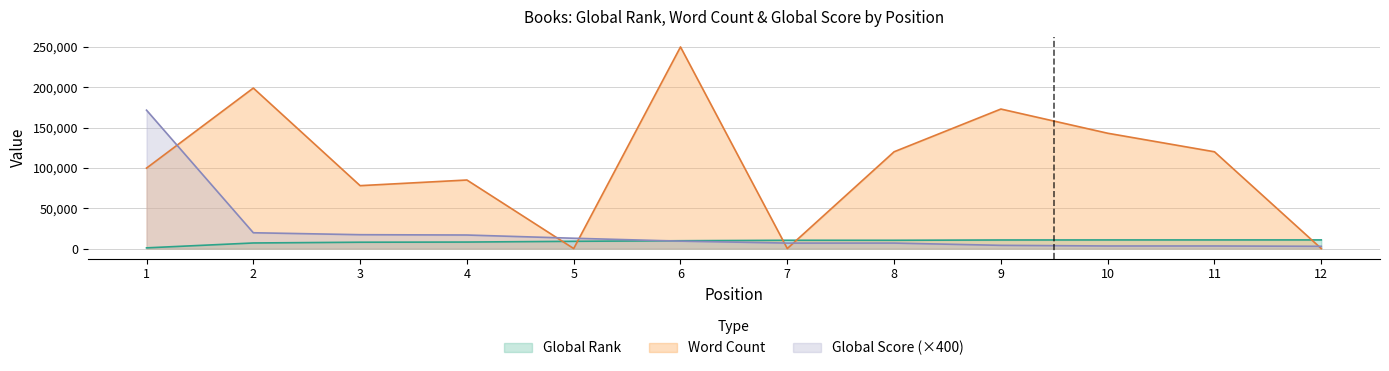

What is the value of the Word Count point at the 10th from the left?

143000